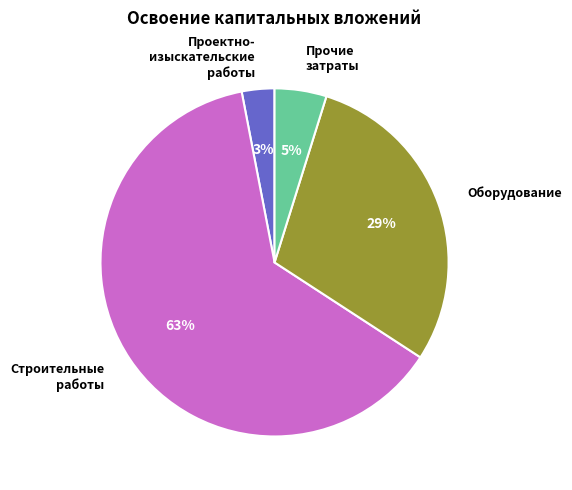

Which slice is the largest?

Строительные работы